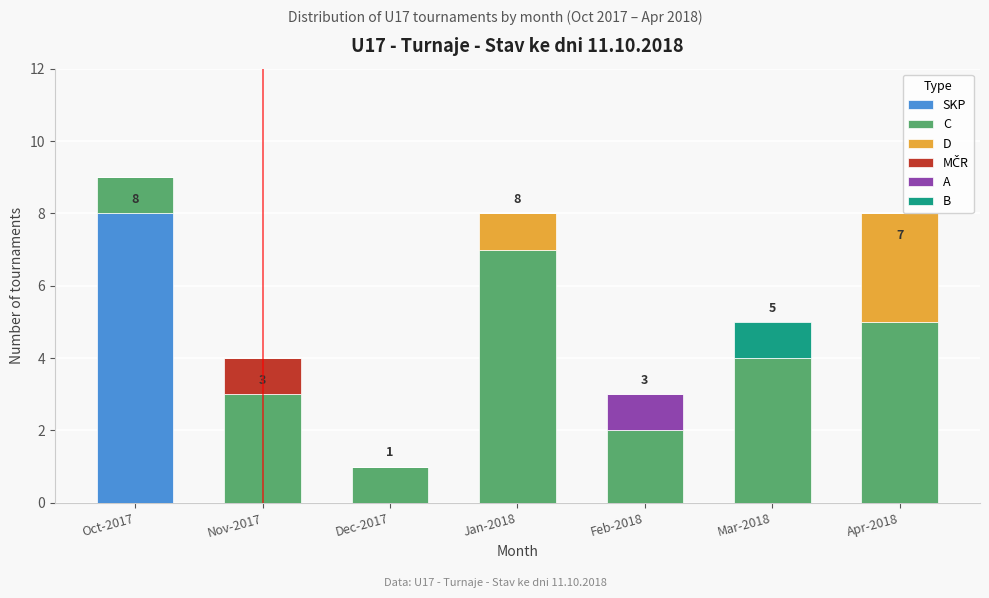

What is the total value across all series at Oct-2017?

9